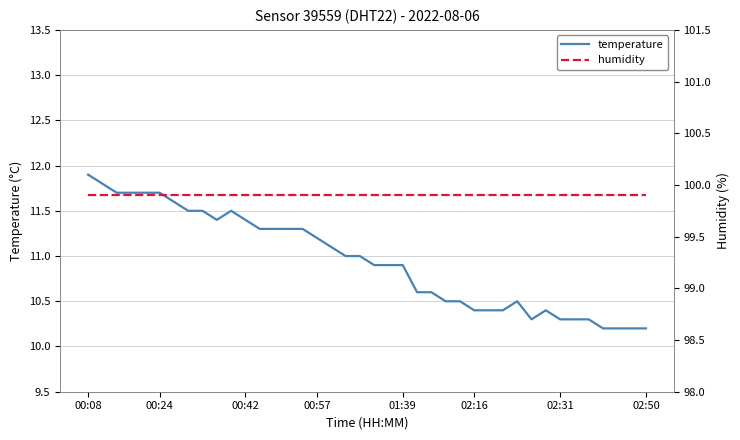

The value of humidity at 37 is 99.9. True or false?

True